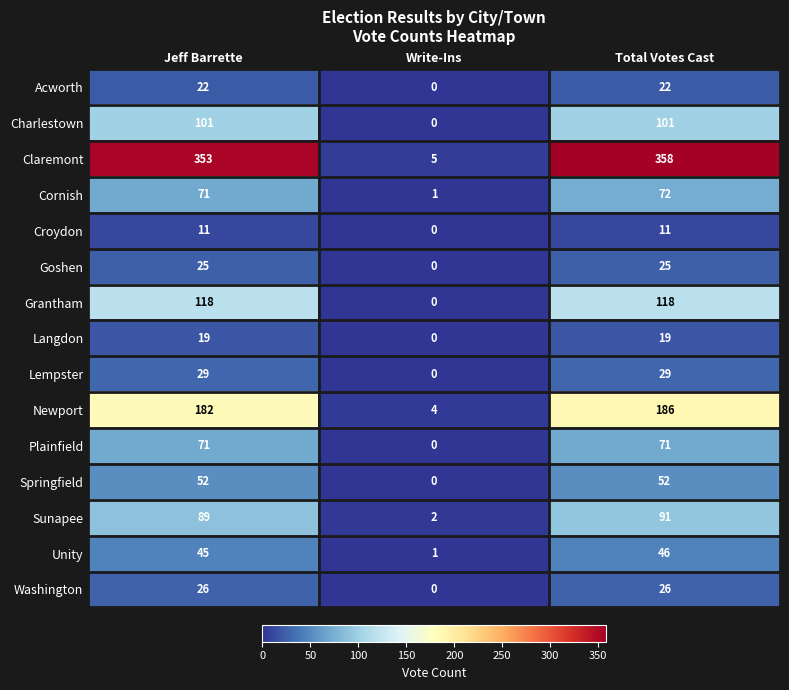

Is it true that Plainfield equals 71 at Total Votes Cast?

True